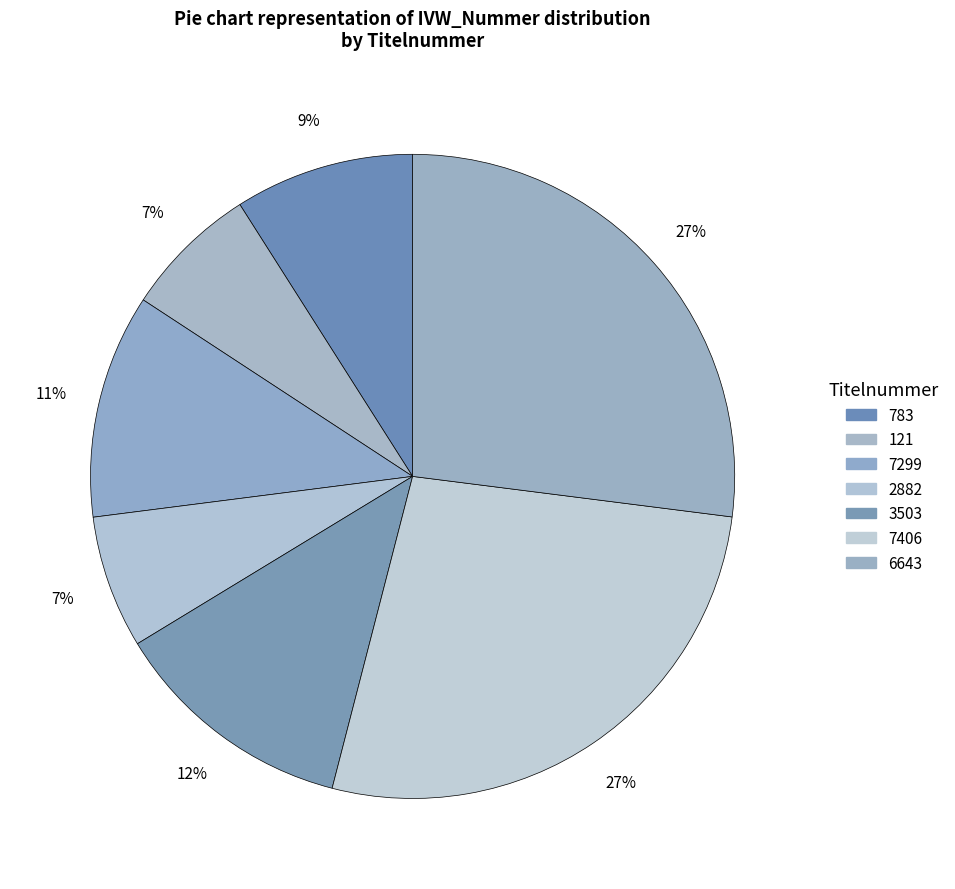

How many slices are in this pie chart?

7